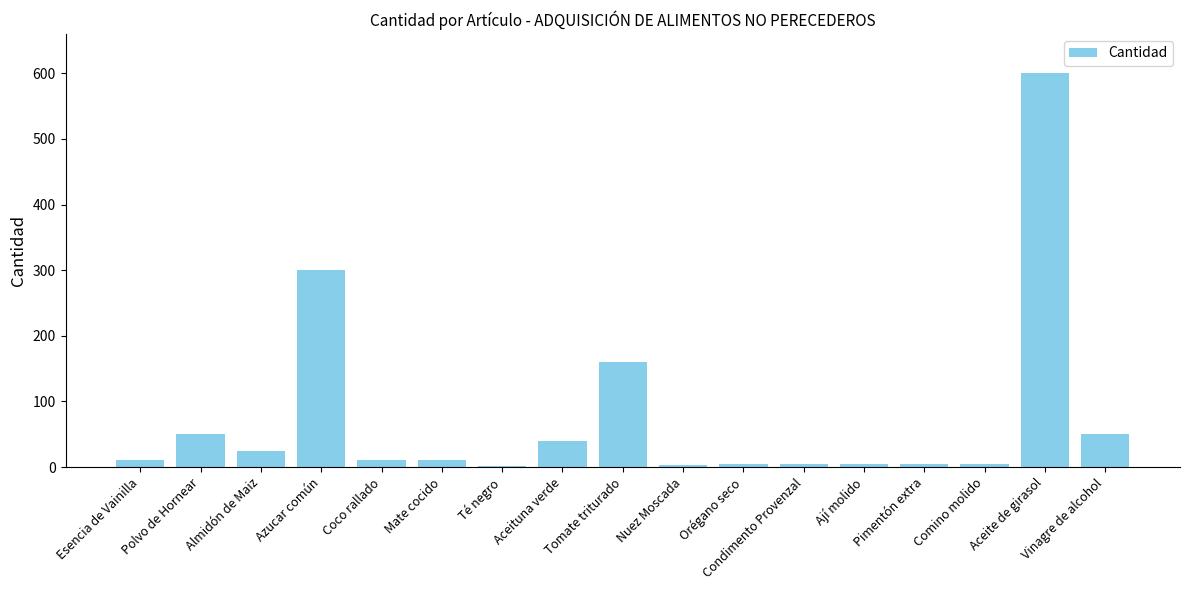

Count the number of data series in this chart.

1